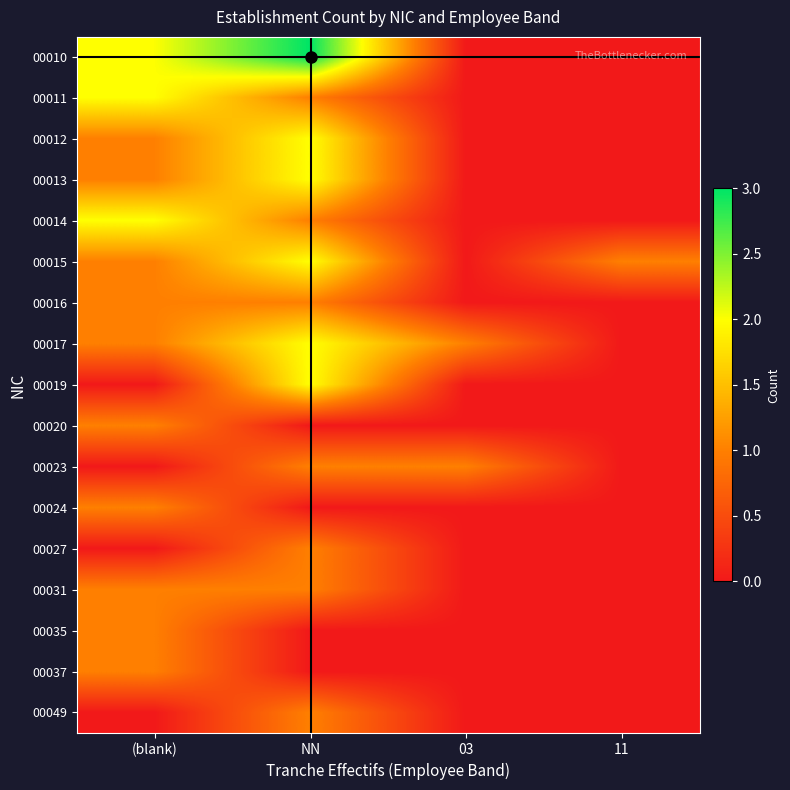

Reading left to right, extract all data points from this chart.

00010: (blank)=2	NN=3	03=0	11=0
00011: (blank)=2	NN=1	03=0	11=0
00012: (blank)=1	NN=2	03=0	11=0
00013: (blank)=1	NN=2	03=0	11=0
00014: (blank)=2	NN=1	03=0	11=0
00015: (blank)=1	NN=2	03=0	11=1
00016: (blank)=1	NN=1	03=0	11=0
00017: (blank)=1	NN=2	03=1	11=0
00019: (blank)=0	NN=2	03=0	11=0
00020: (blank)=1	NN=0	03=0	11=0
00023: (blank)=0	NN=1	03=1	11=0
00024: (blank)=1	NN=0	03=0	11=0
00027: (blank)=0	NN=1	03=0	11=0
00031: (blank)=1	NN=1	03=0	11=0
00035: (blank)=1	NN=0	03=0	11=0
00037: (blank)=1	NN=0	03=0	11=0
00049: (blank)=0	NN=1	03=0	11=0